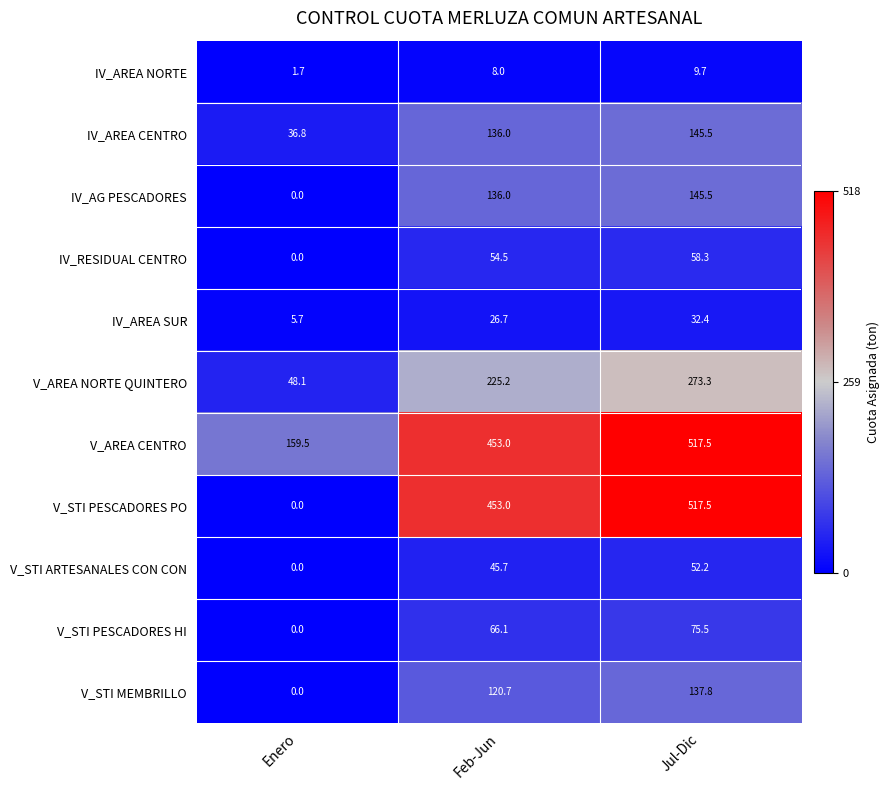

Which series has the largest total across all categories?

V_AREA CENTRO